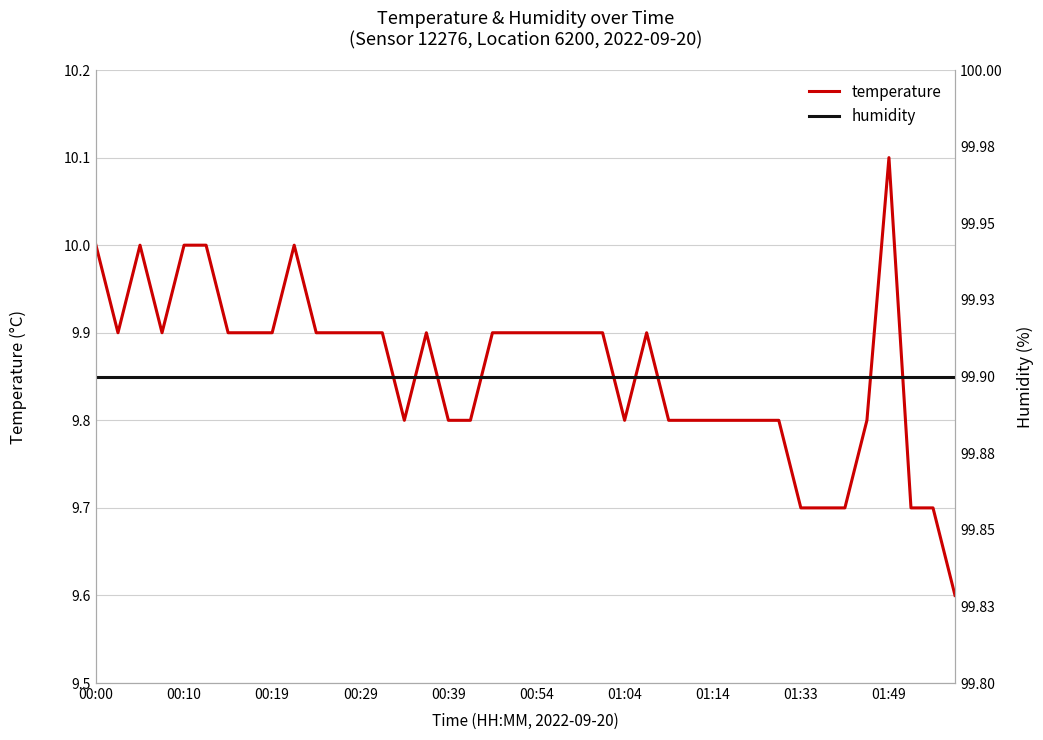

True or false: temperature and humidity intersect in this chart.

False